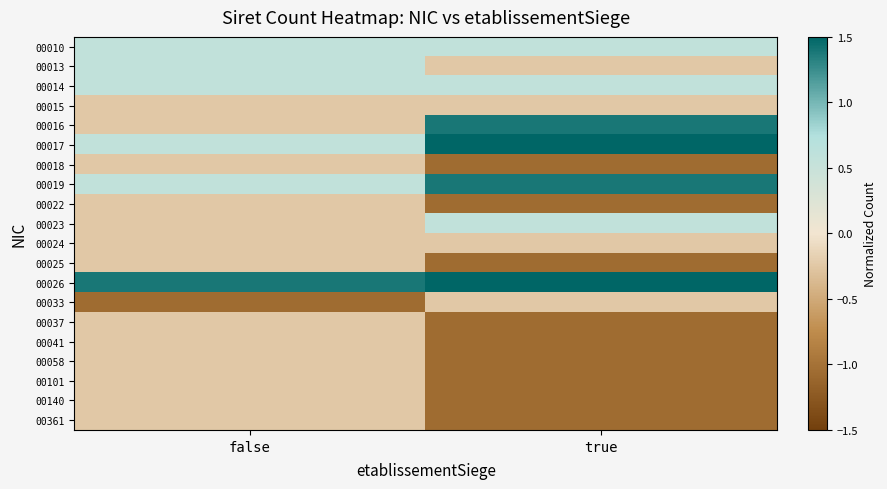

At which category is the sum across all series the highest?

false